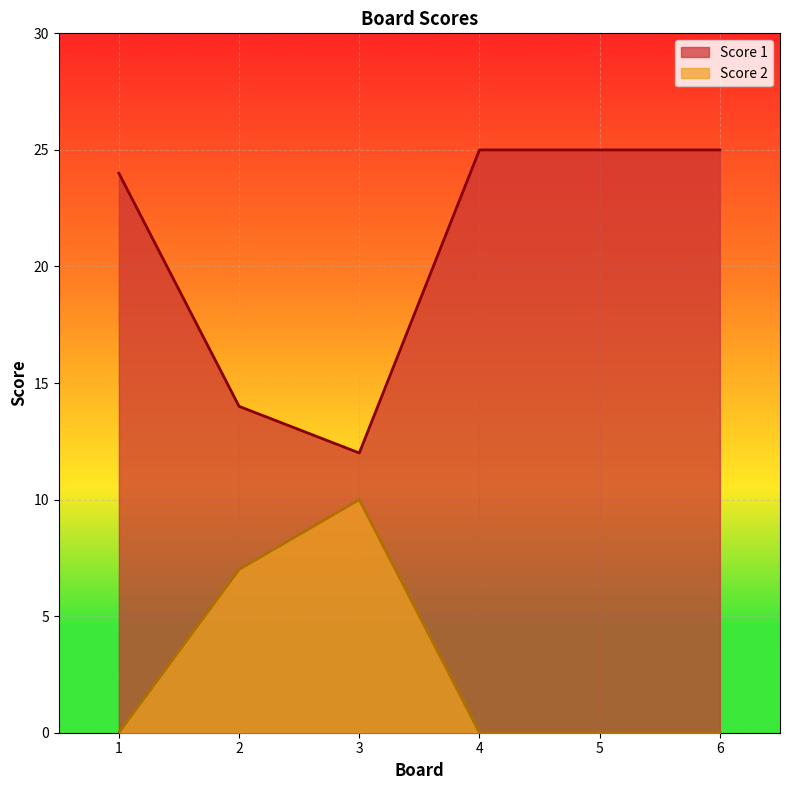

How many lines are shown in the chart?

2